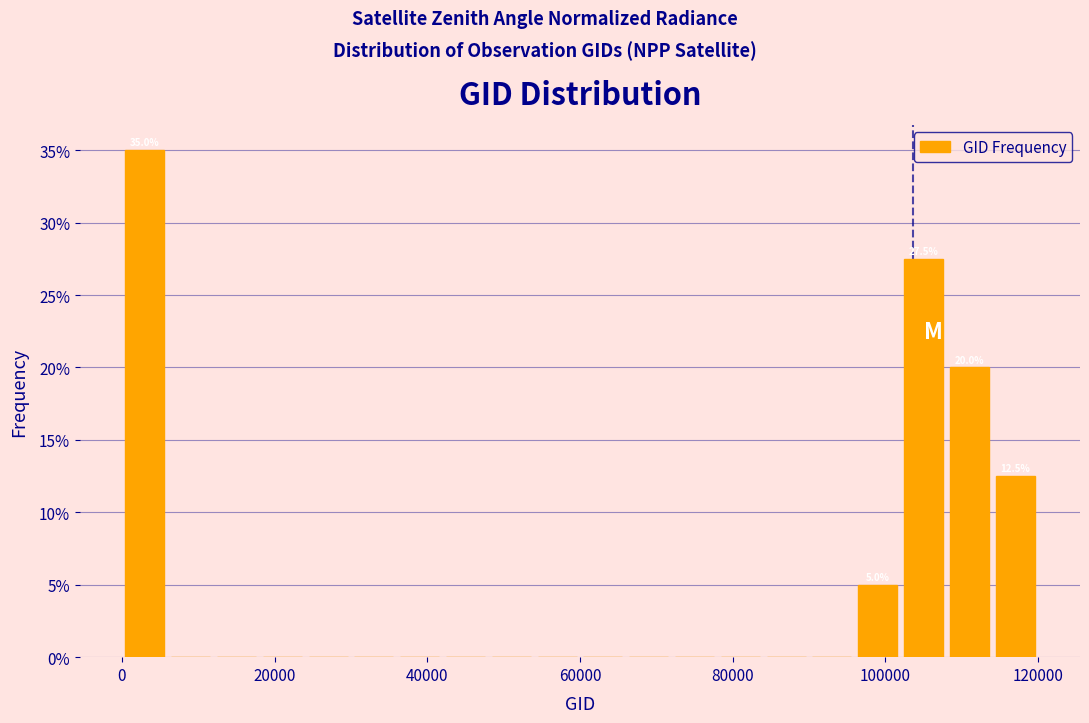

Read against the x-axis, roughly where is the centre of the tallest bar?

4000